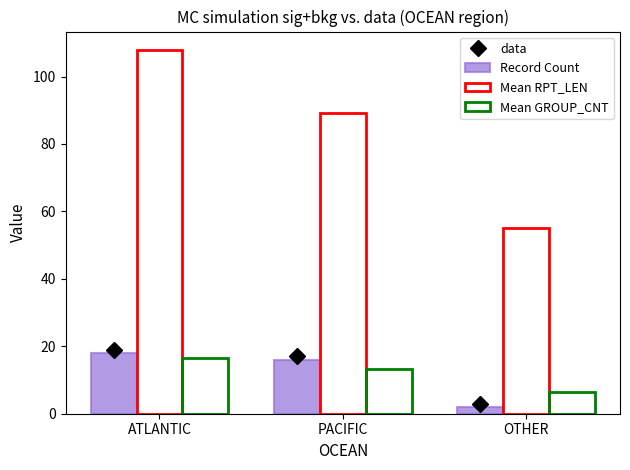

True or false: Mean RPT_LEN has a value of 55.0 at OTHER.

True